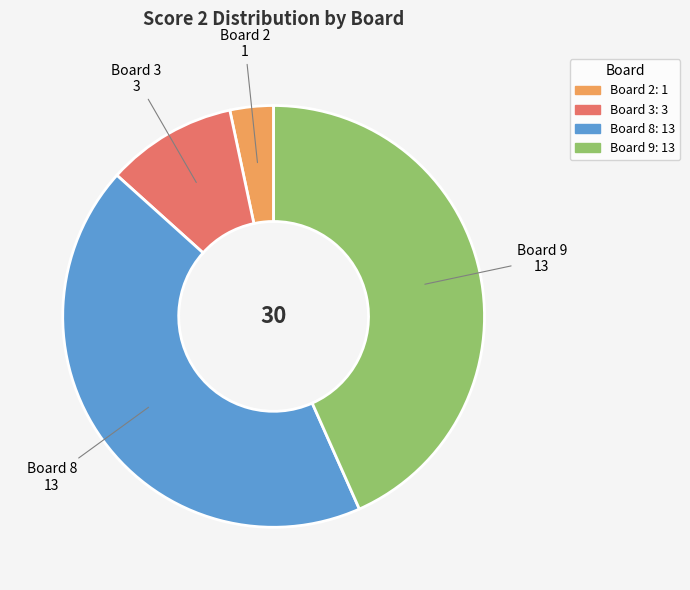

Does any single category account for the majority?

No